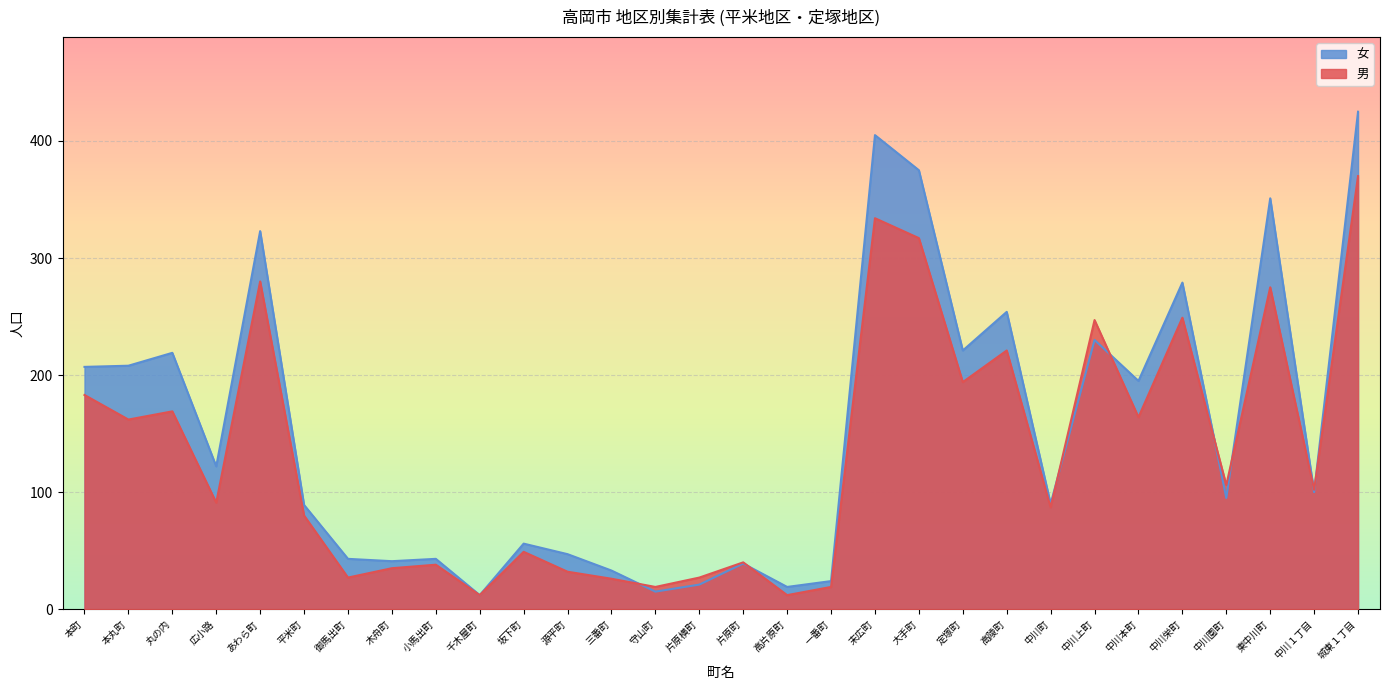

What is the maximum value for 男?

370